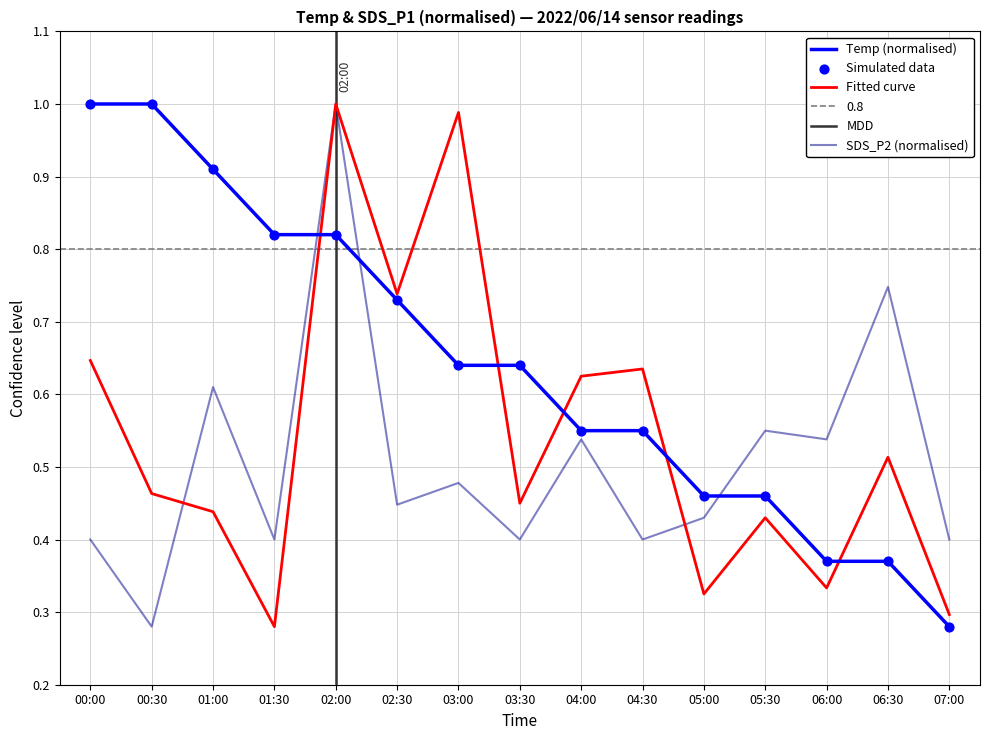

Which series has the widest spread of Y values?

Temp